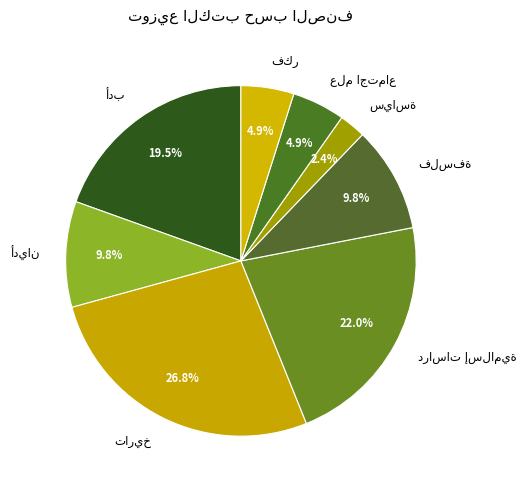

Is there any slice that represents more than half of the pie?

No